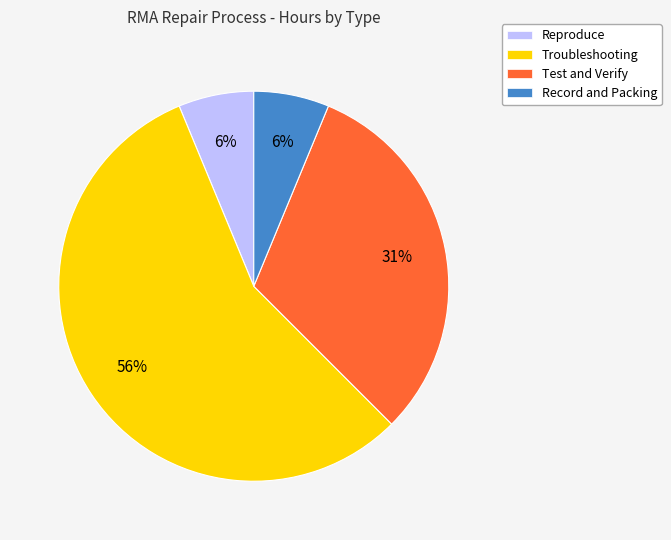

How many segments does this pie chart have?

4